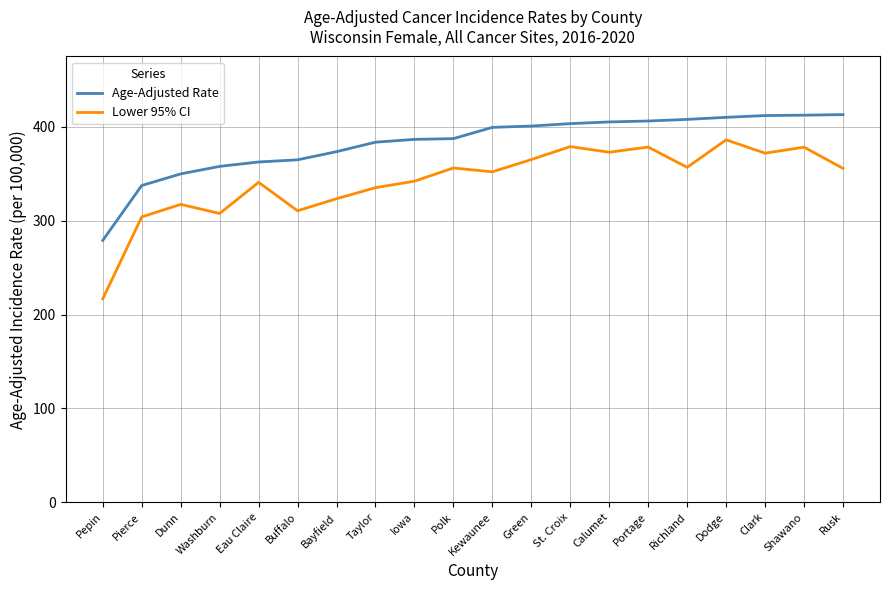

What is the highest value of the Lower 95% CI series?

386.2